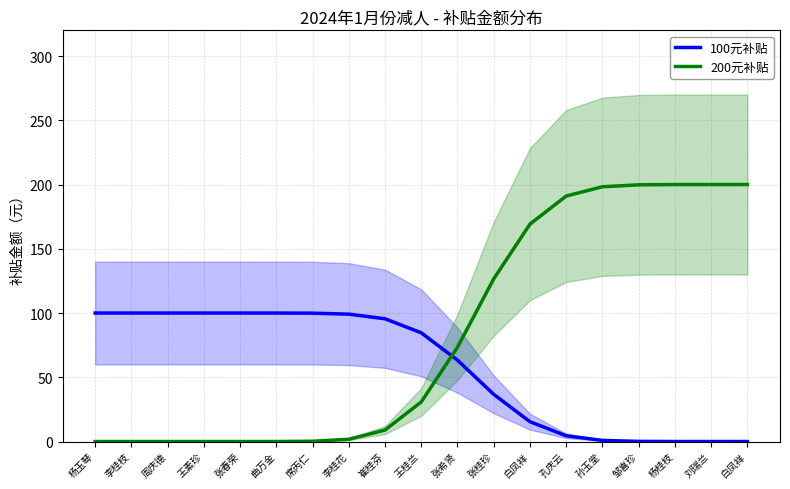

How many lines are shown in the chart?

2